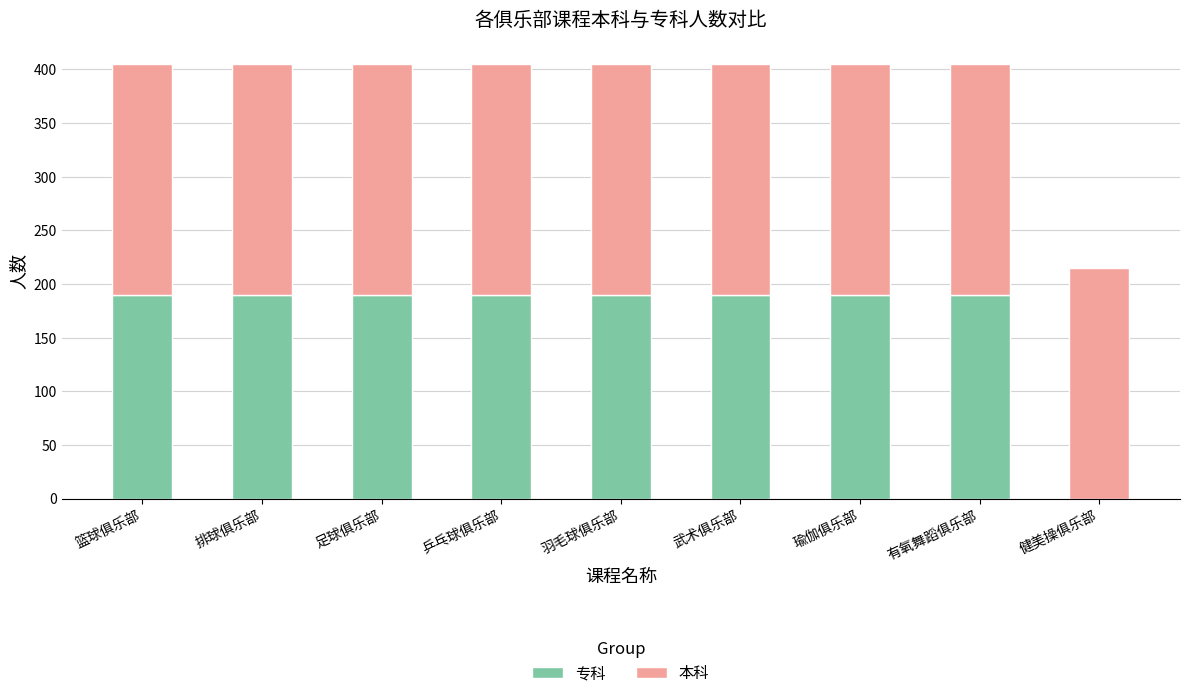

What is the highest value of the 专科 series?

190